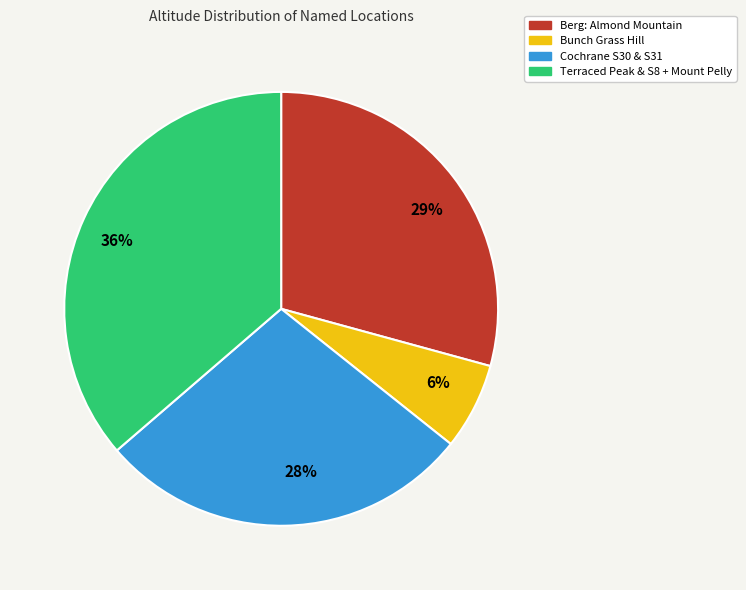

What is the ratio of the value at 36% to the value at 29%?

1.2